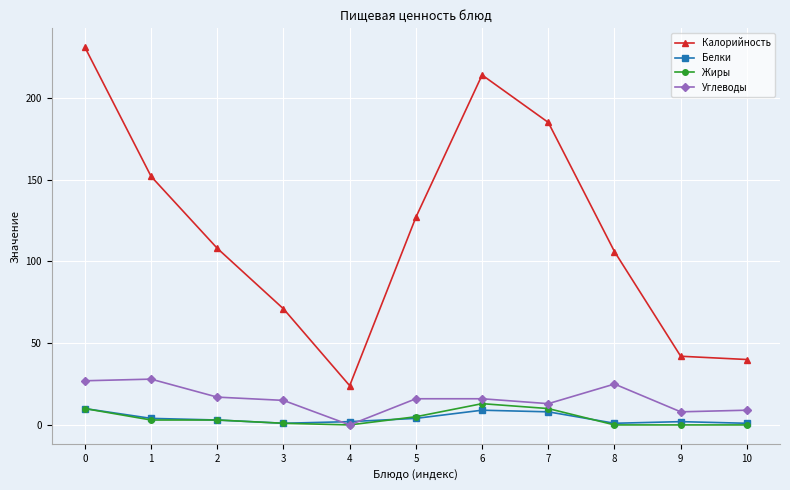

What is the greatest value displayed?

231